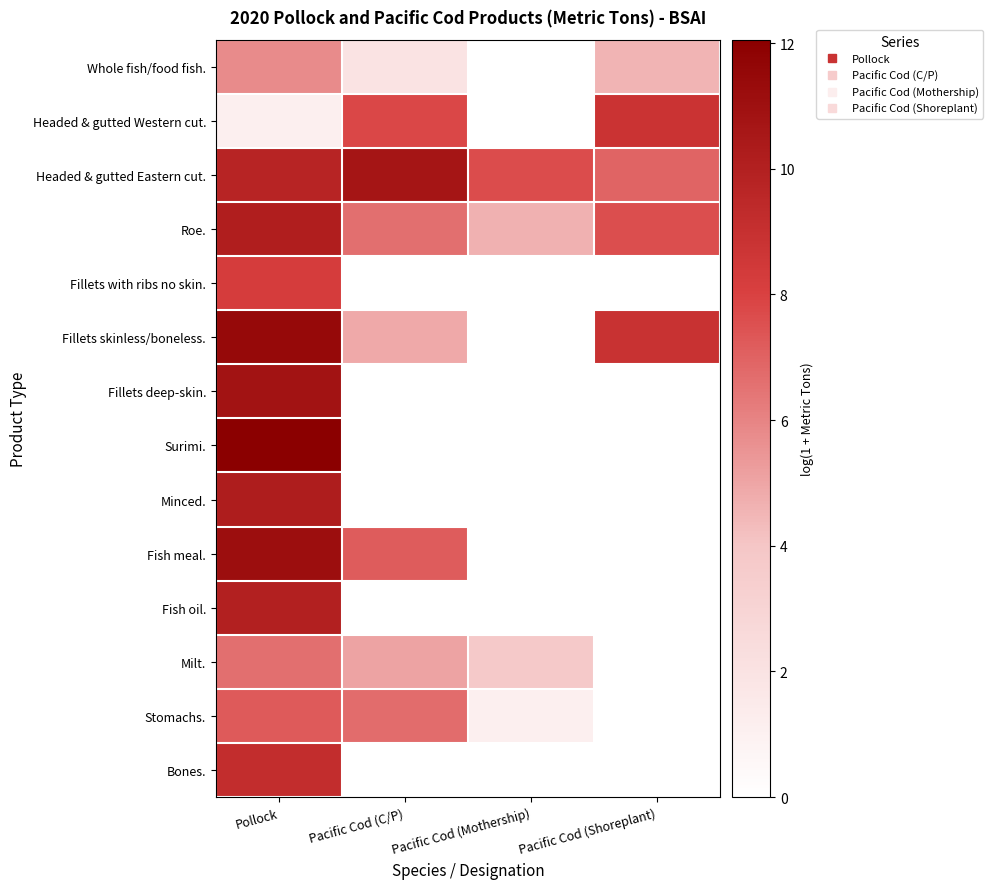

At which category is the sum across all series the highest?

Pollock